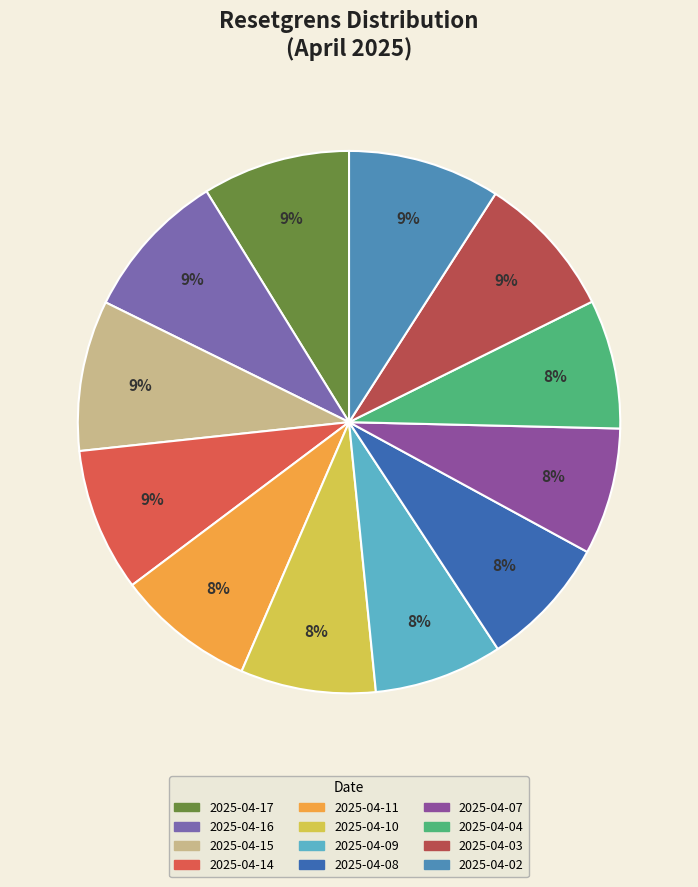

What percentage do 2025-04-03 and 2025-04-15 together represent?

17.6%